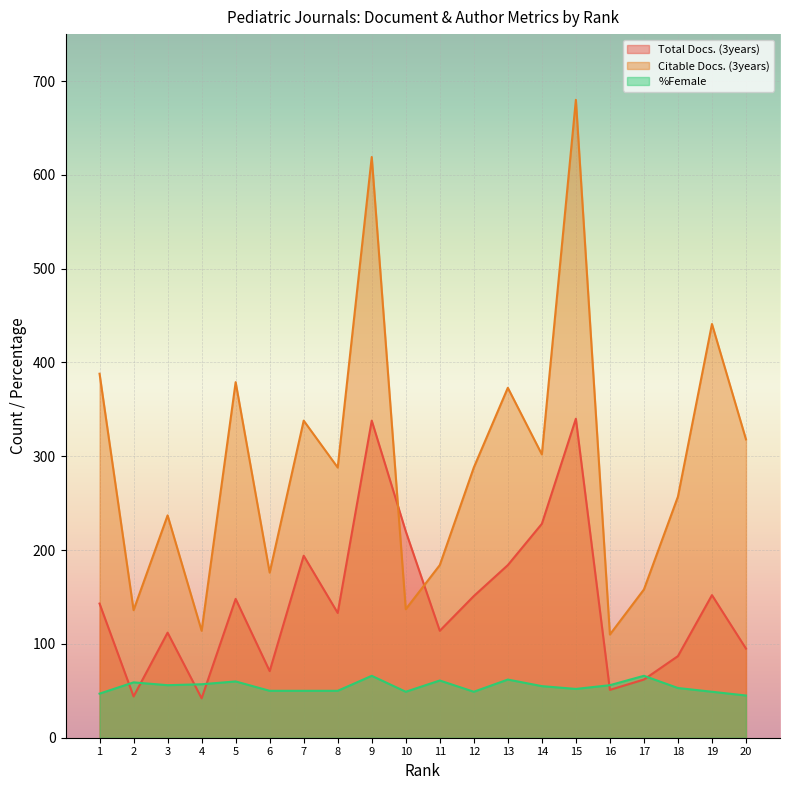

At which category does Citable Docs. (3years) reach its first local peak?

3